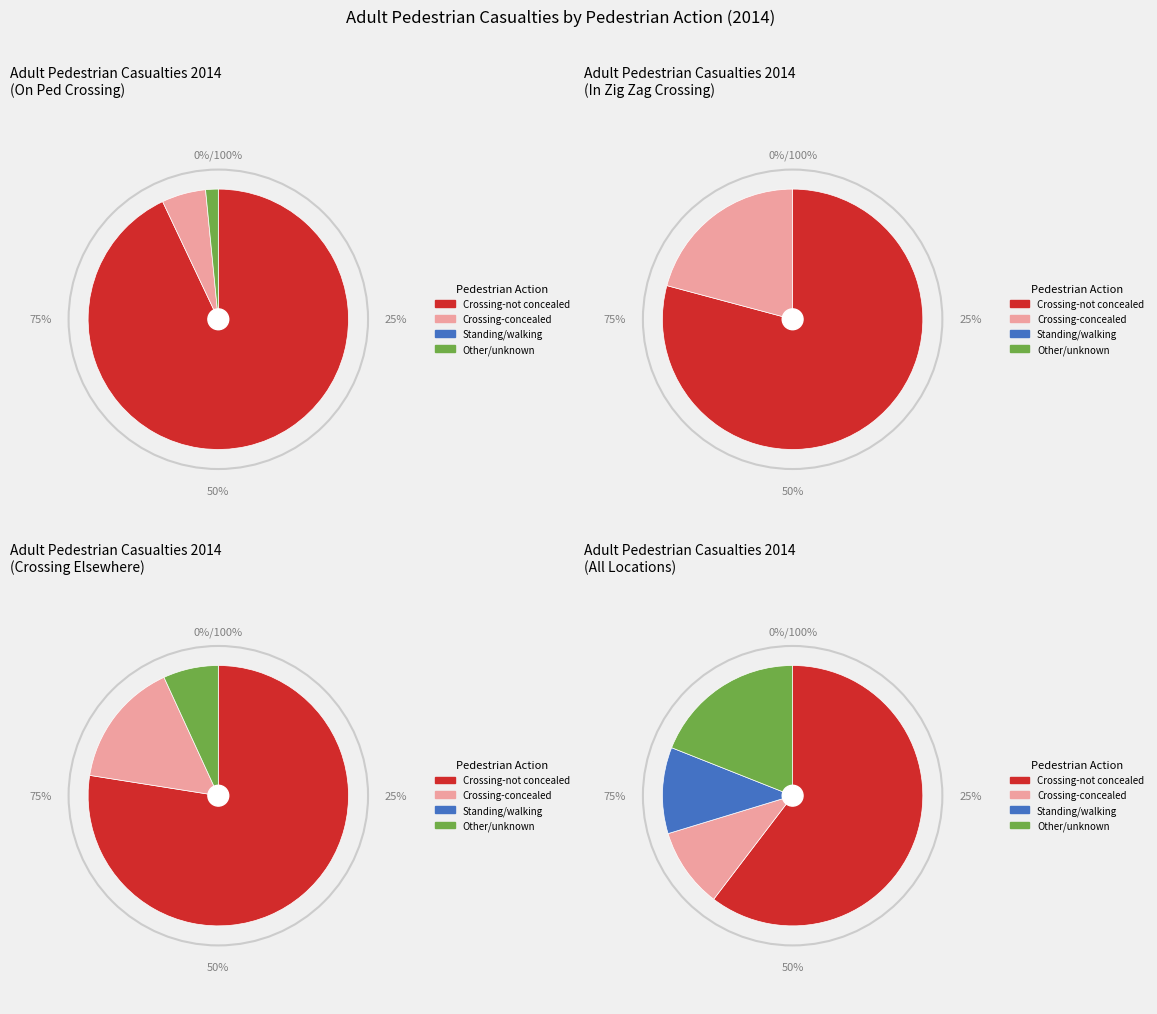

To the nearest percent, what percentage of the pie is Standing/walking?

11%